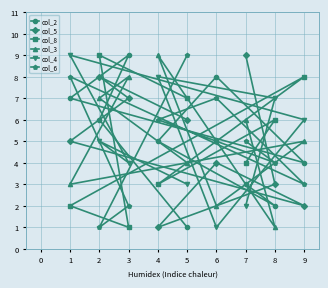

How many intersections are there between col_4 and col_2?

5